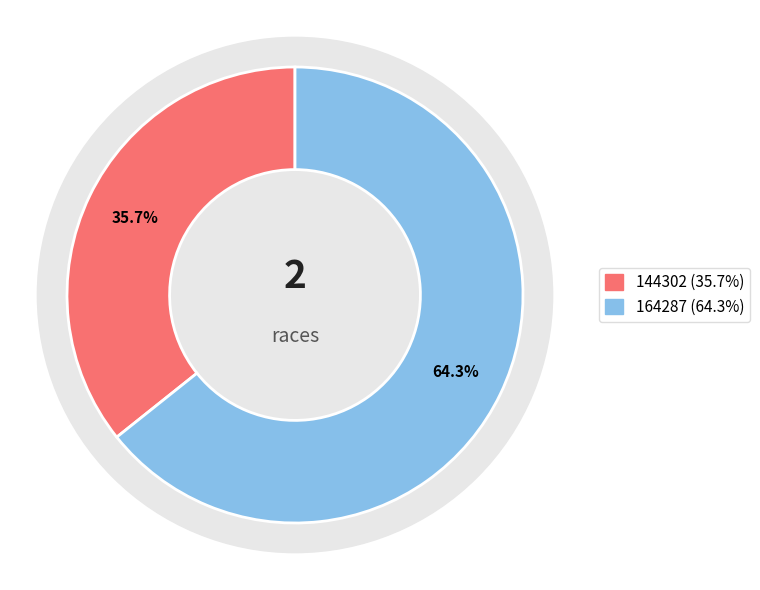

What percentage do 144302 and 164287 together represent?

100.0%